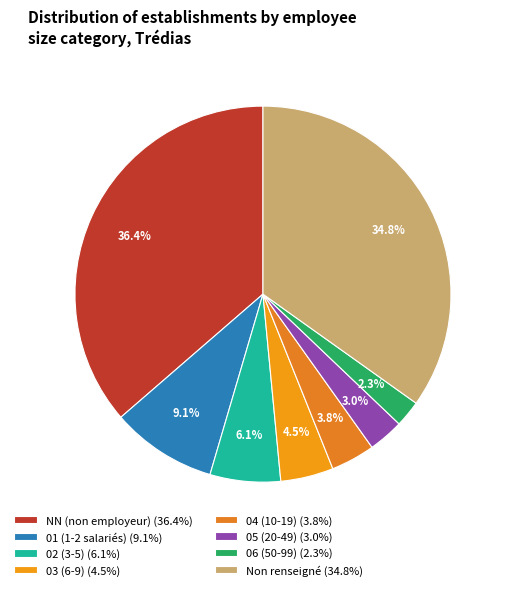

Which category has the smallest portion of the pie?

06 (50-99) (2.3%)